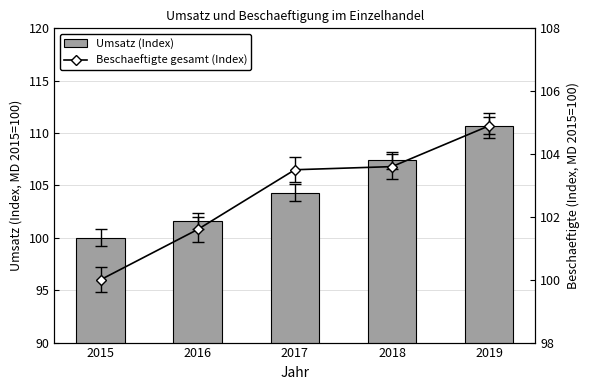

What are all the series names shown in the legend?

Umsatz (Index), Beschaeftigte gesamt (Index)